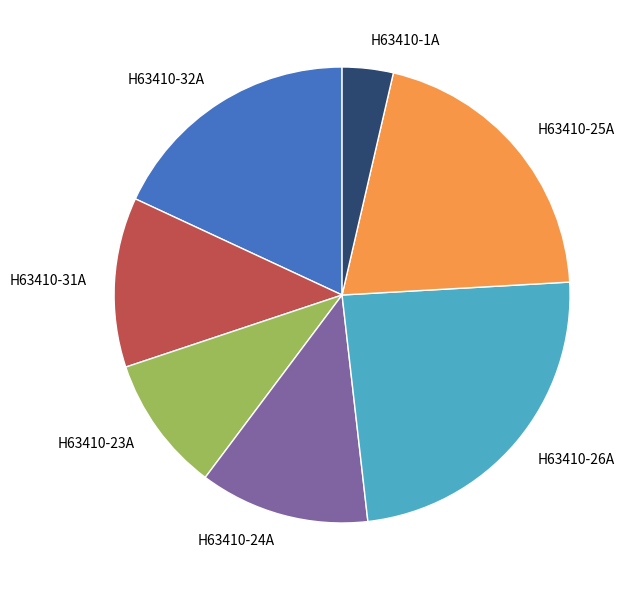

Is there a majority slice in this chart?

No